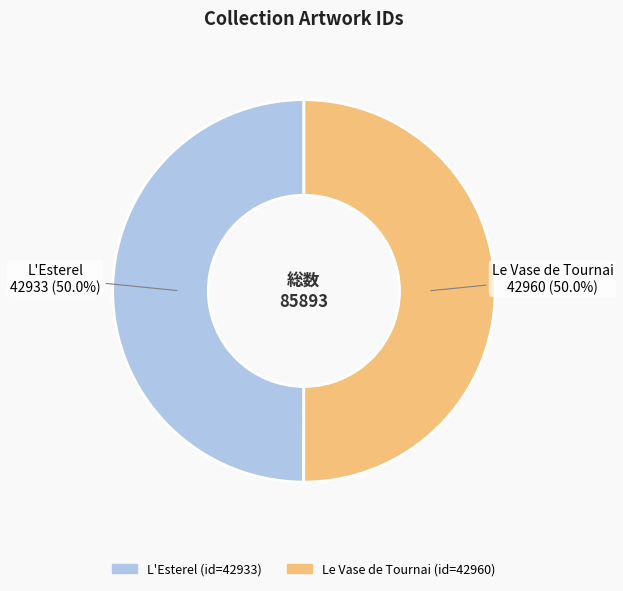

Count the number of slices in the pie.

2